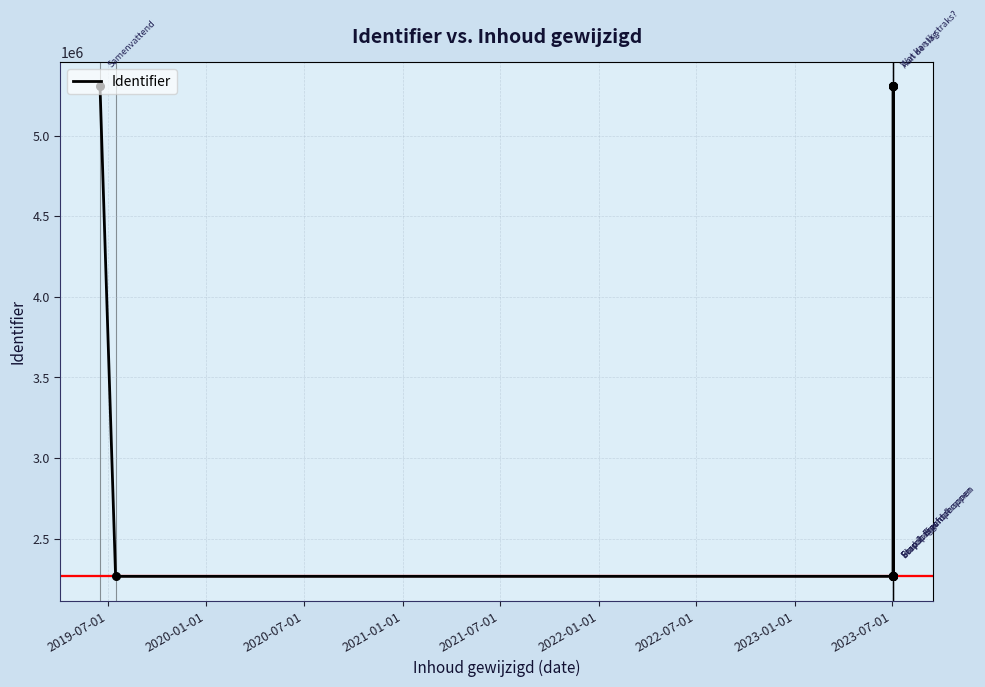

What is the ratio of the value at 2021-07-01 to the value at 2019-07-01?

1.0